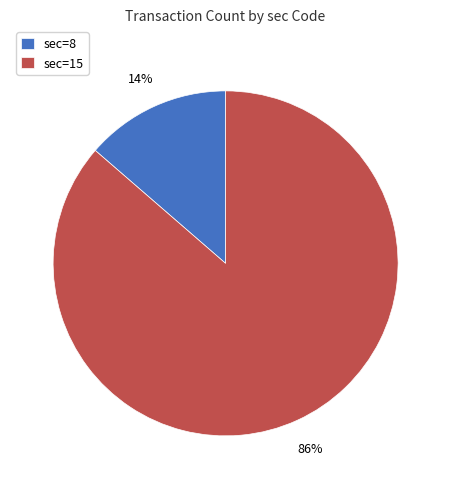

To the nearest percent, what percentage of the pie is sec=8?

14%